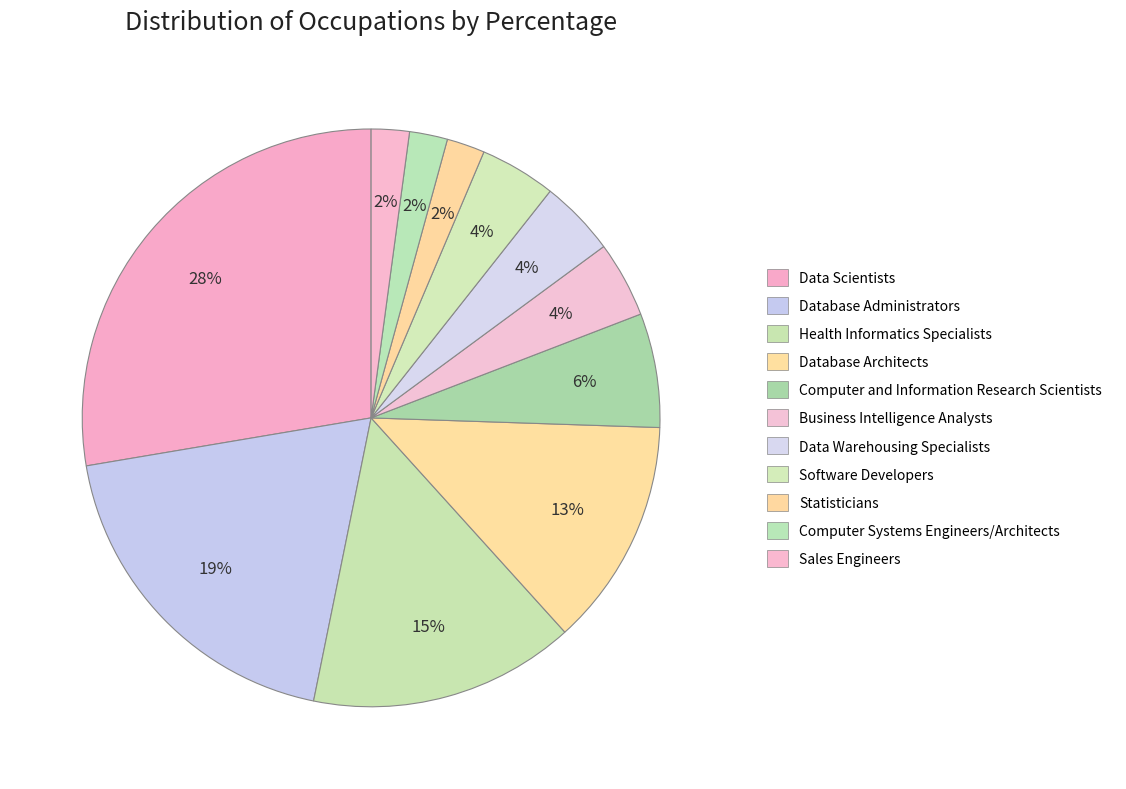

Is the sum of Software Developers and Database Administrators greater than half?

No